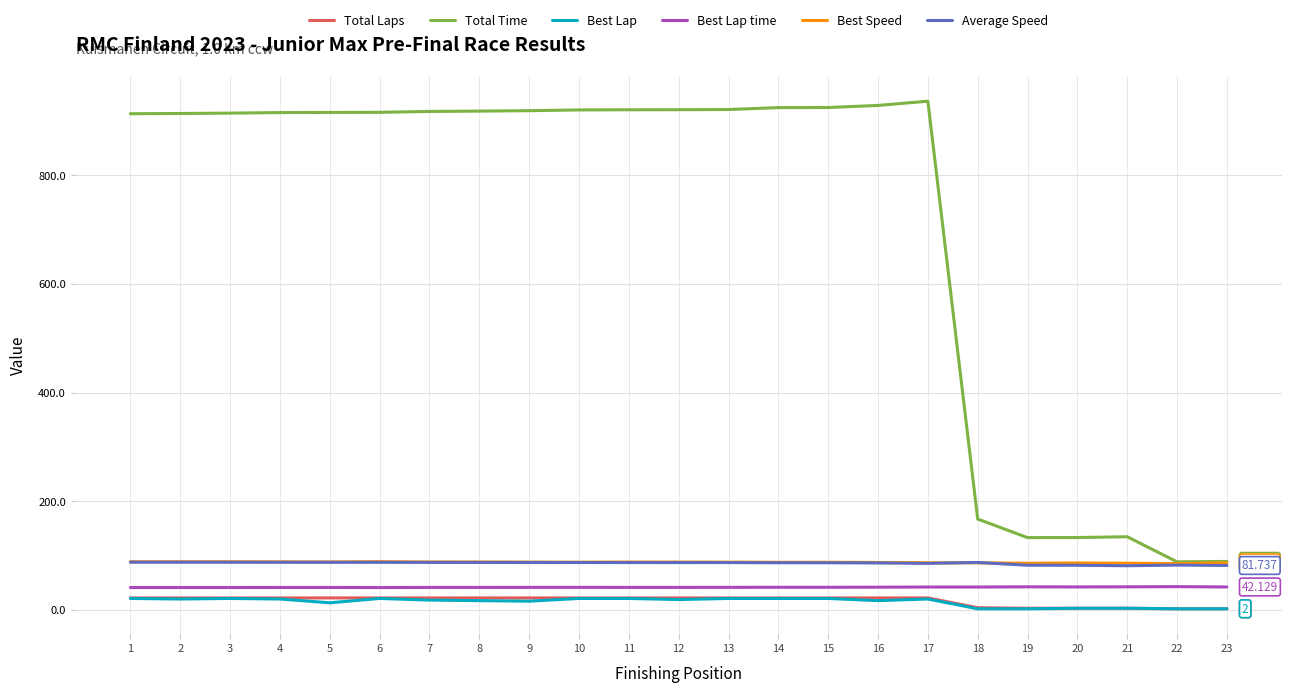

What is the smallest value displayed?

2.0